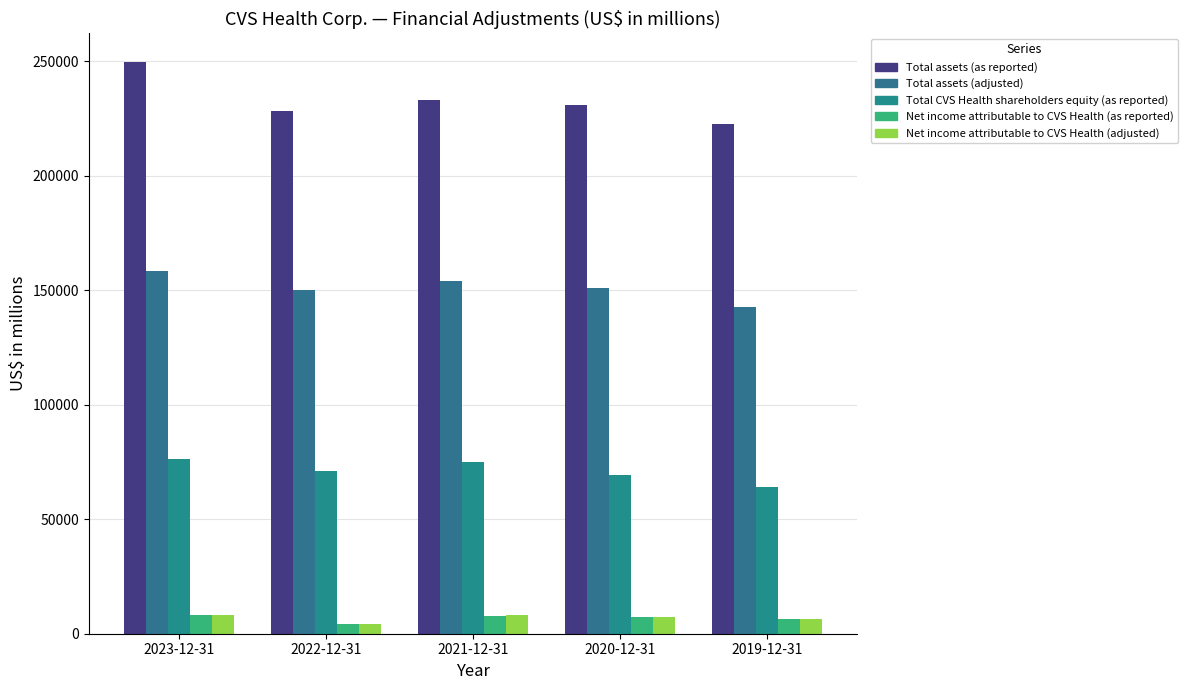

Does the chart contain any negative values?

No